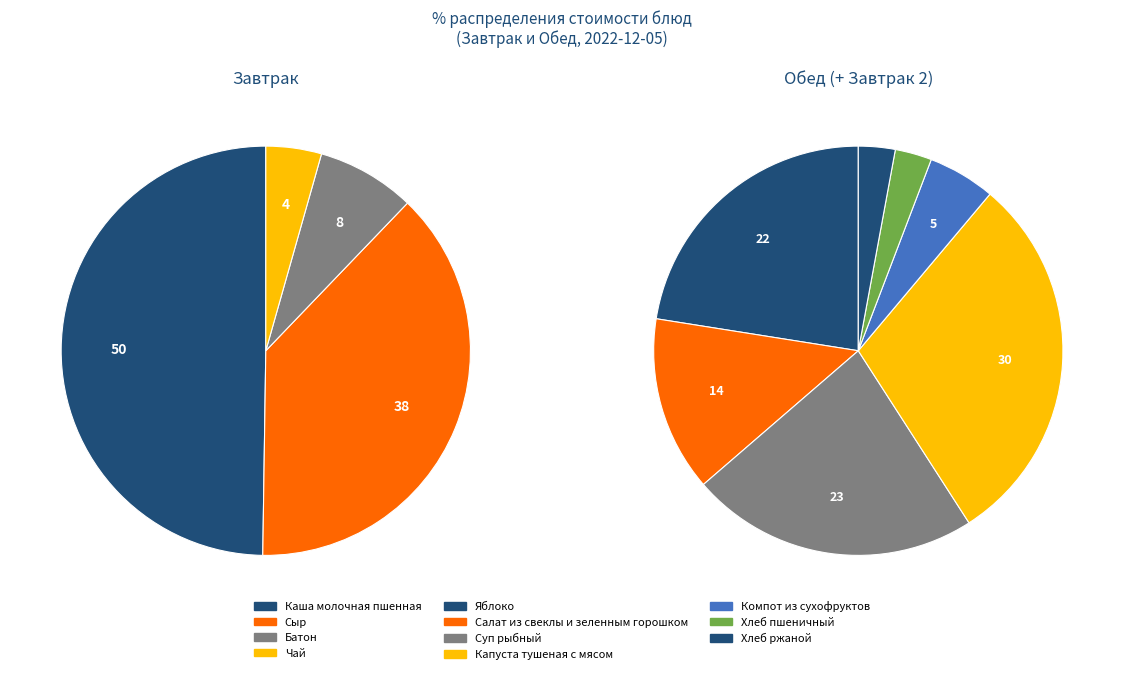

How much of the chart is everything except Сыр?

61.9%